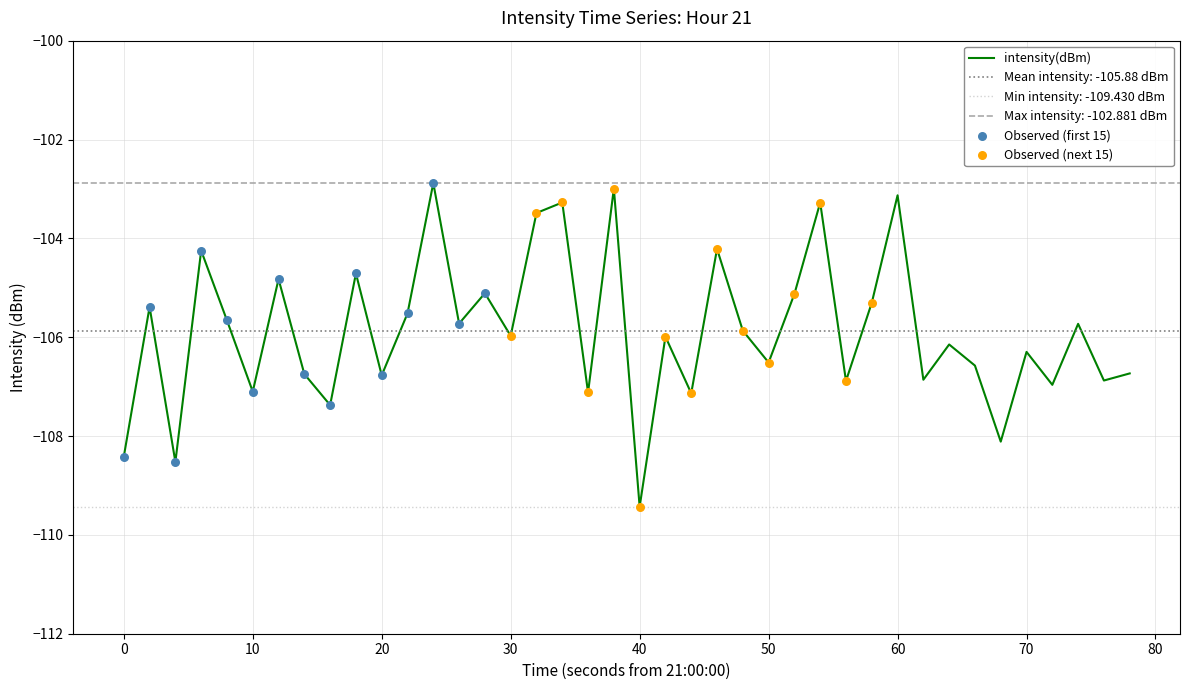

True or false: intensity(dBm) has a value of -106.0 at 30.

True